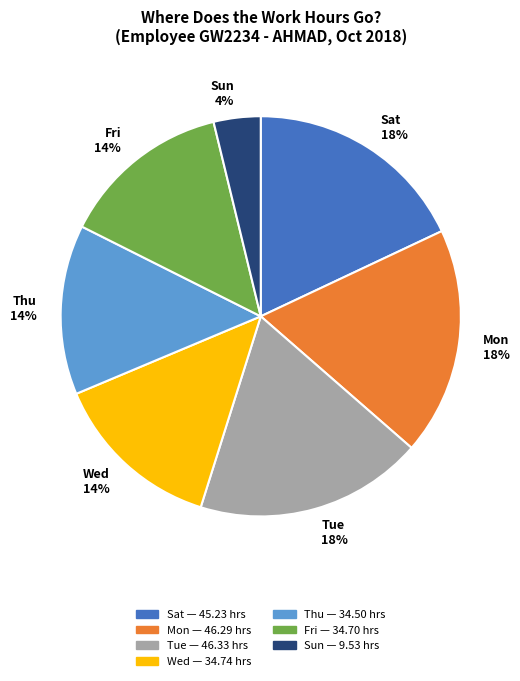

Combined, do Sat and Sun account for over 50%?

No